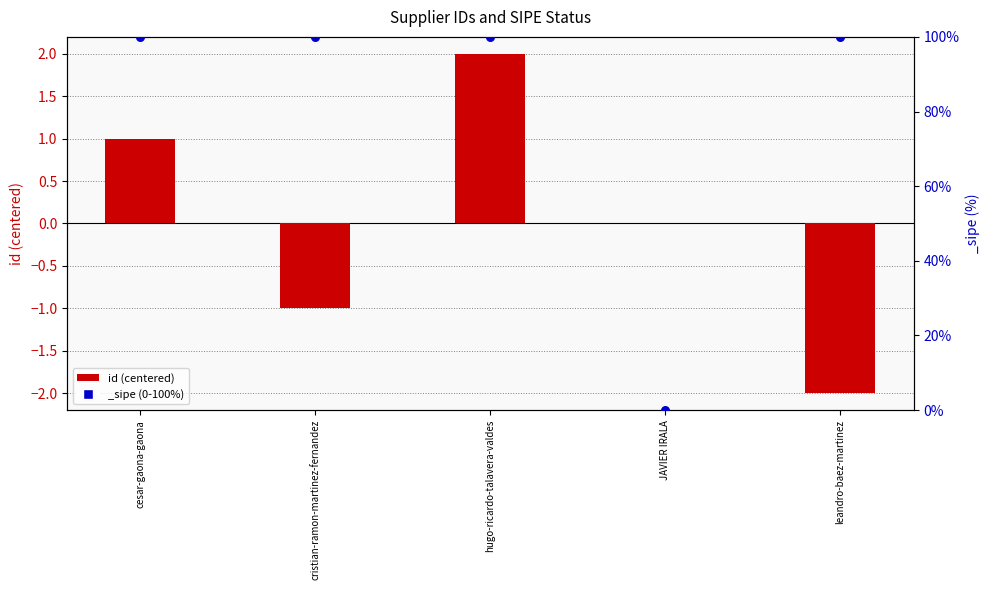

What is the change in value from cesar-gaona-gaona to JAVIER IRALA?

-1